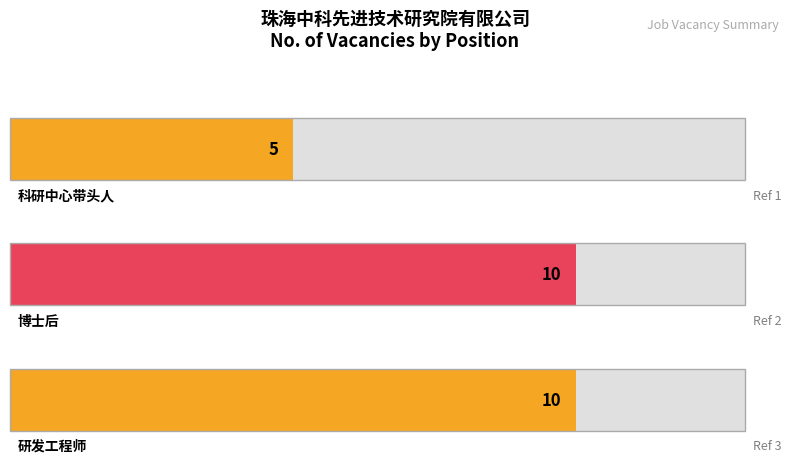

Does the chart contain stacked bars?

No